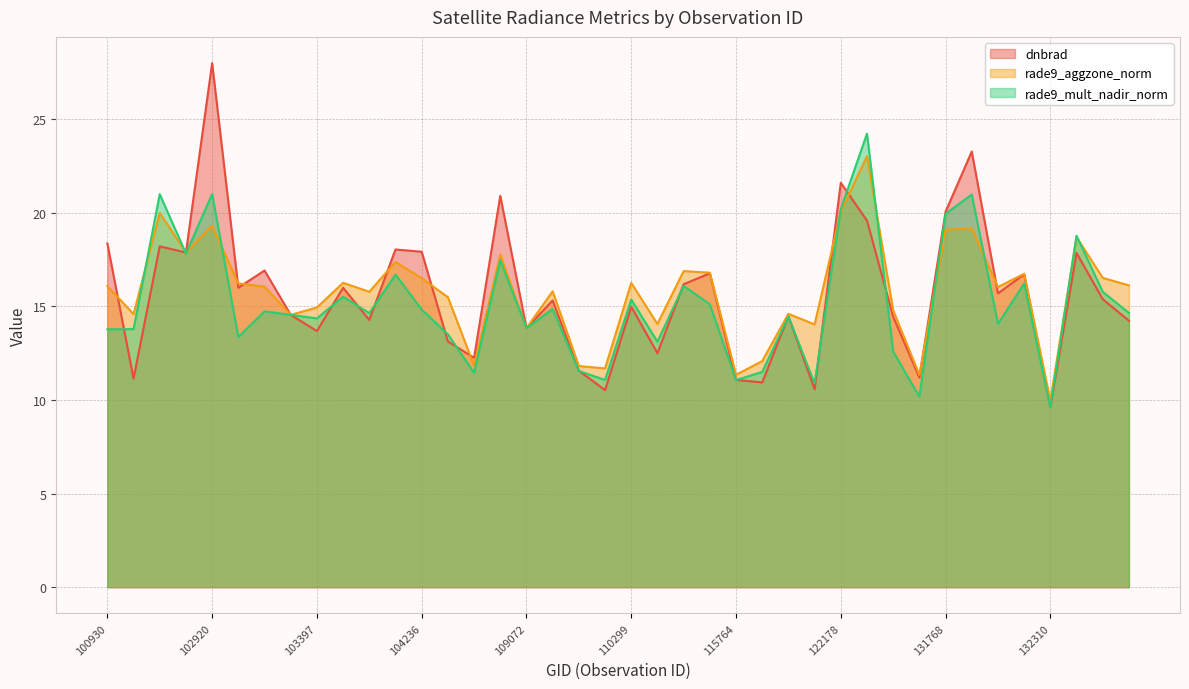

How many times do rade9_aggzone_norm and rade9_mult_nadir_norm cross each other?

10